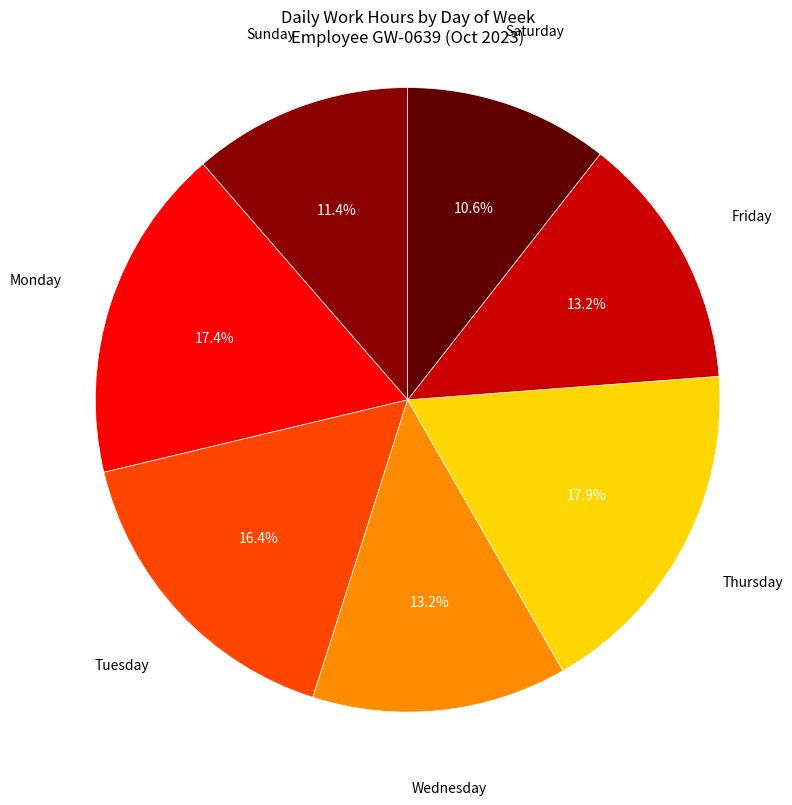

Is there any slice that represents more than half of the pie?

No